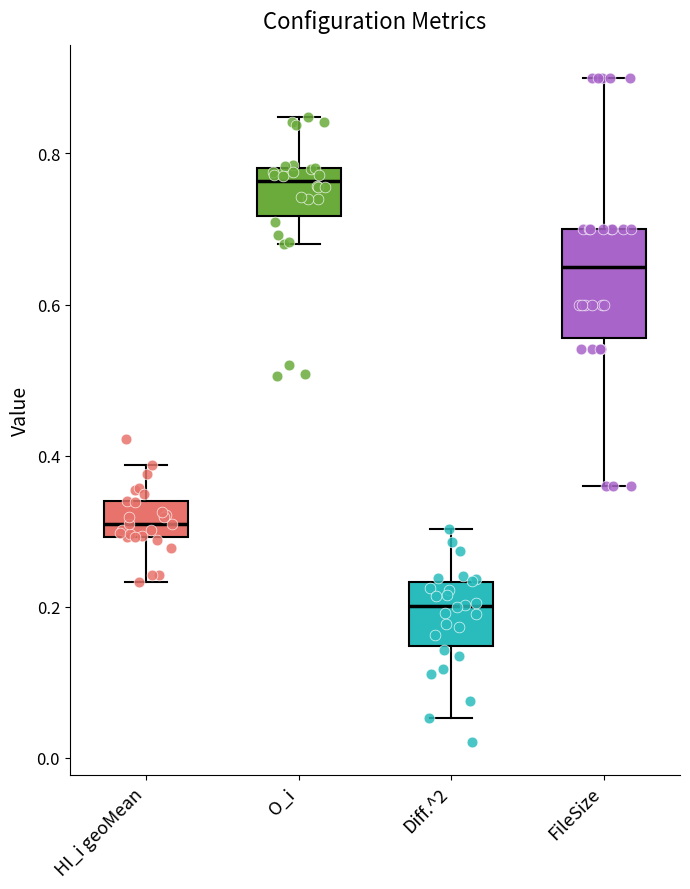

Reading left to right, read every box against the y-axis: the position of its median line, the range the box covers, and the ends of its whiskers. The values are not printed on the chart, so give them approximately, as read against the axis.

HI_i geoMean: median 0.30 (inside the box), box 0.30 to 0.34, whiskers 0.24 to 0.38
O_i: median 0.76, box 0.72 to 0.78, whiskers 0.68 to 0.84
Diff.^2: median 0.20, box 0.14 to 0.24, whiskers 0.06 to 0.30
FileSize: median 0.66, box 0.56 to 0.70, whiskers 0.36 to 0.90